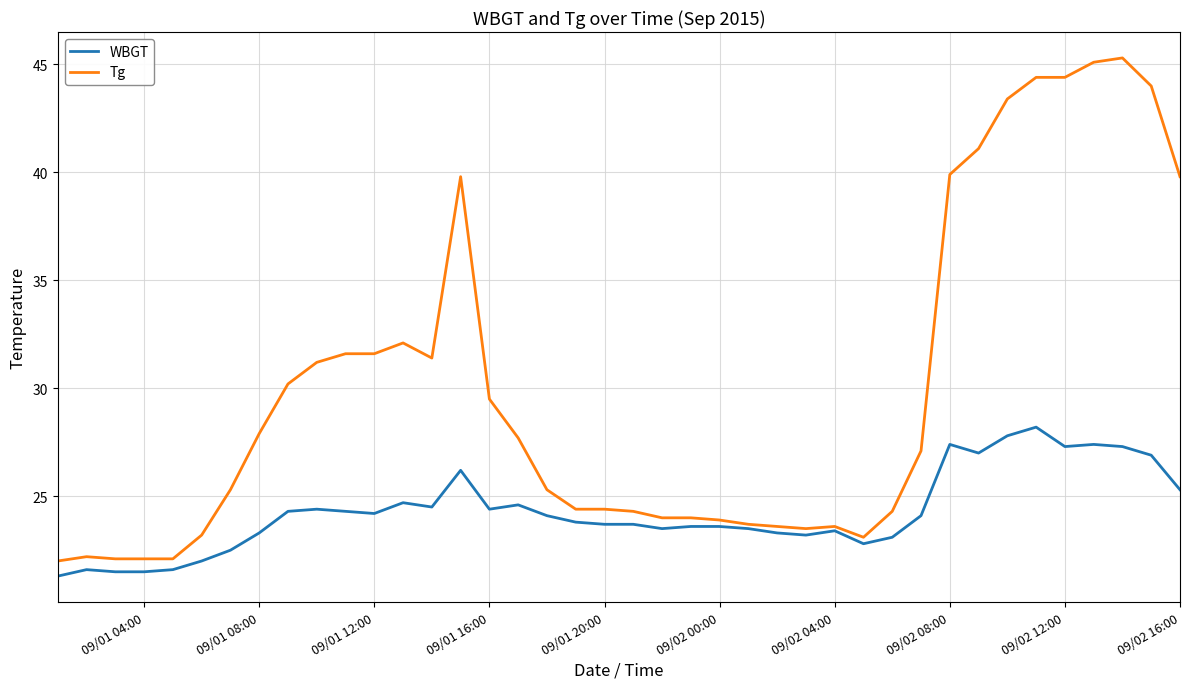

What is the maximum value shown in the chart?

45.3